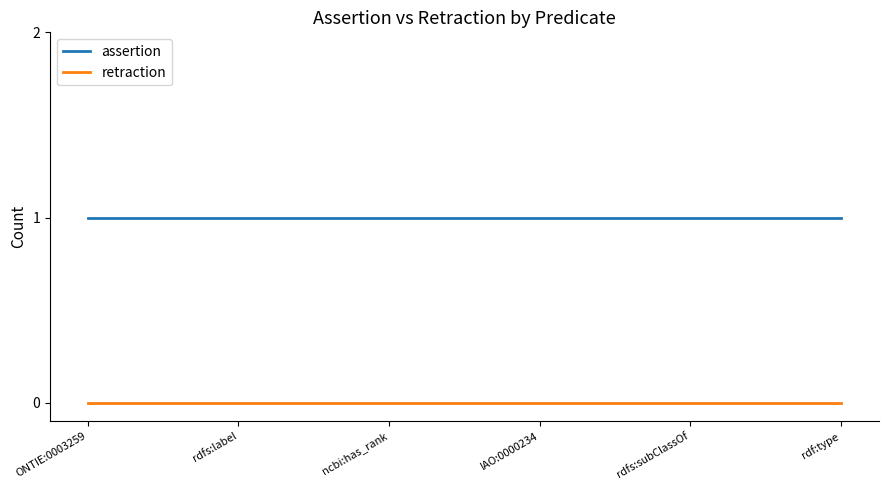

List the series in order of their peak value, highest first.

assertion, retraction